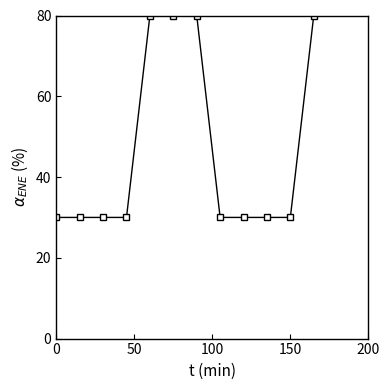

True or false: the data has more than 0 interior local peaks.

True